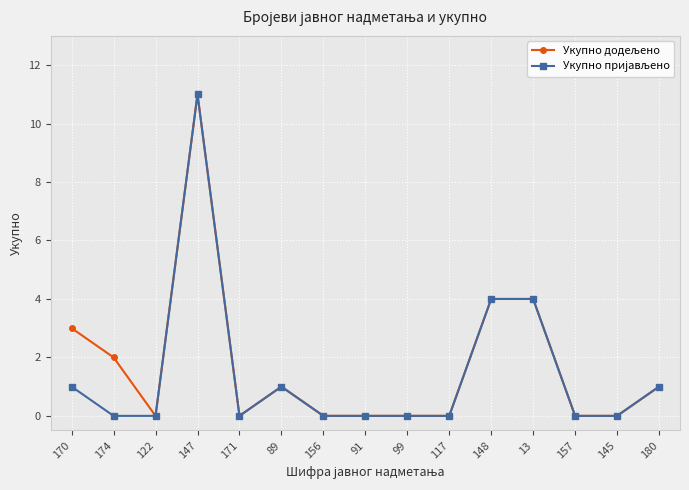

At which category is the sum across all series the highest?

147